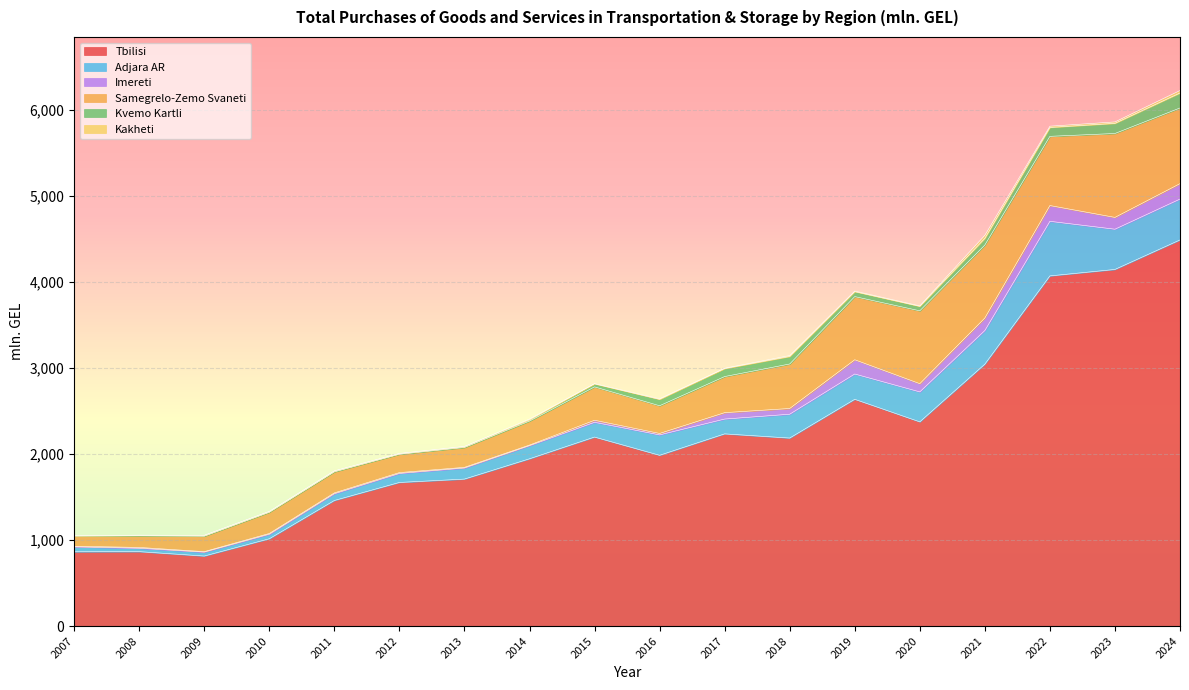

Which category has the highest value in the Tbilisi series?

2024